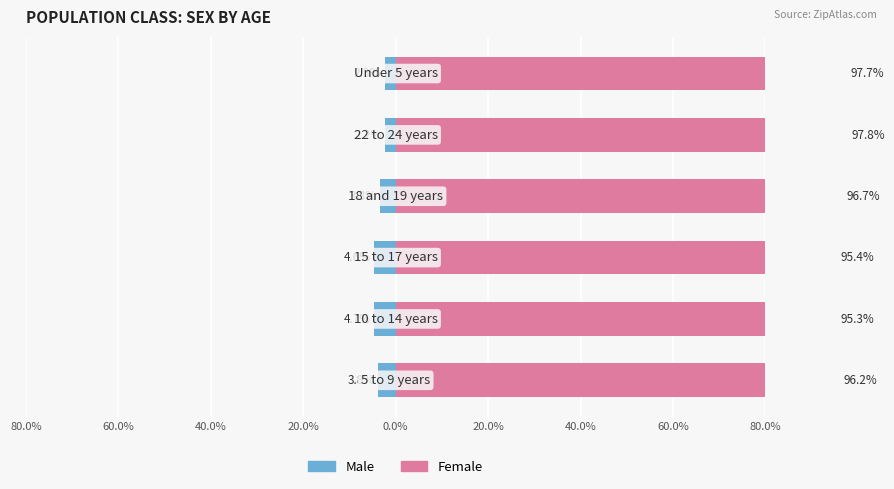

What is the difference between the second highest and second lowest values in the Male series?

2.3